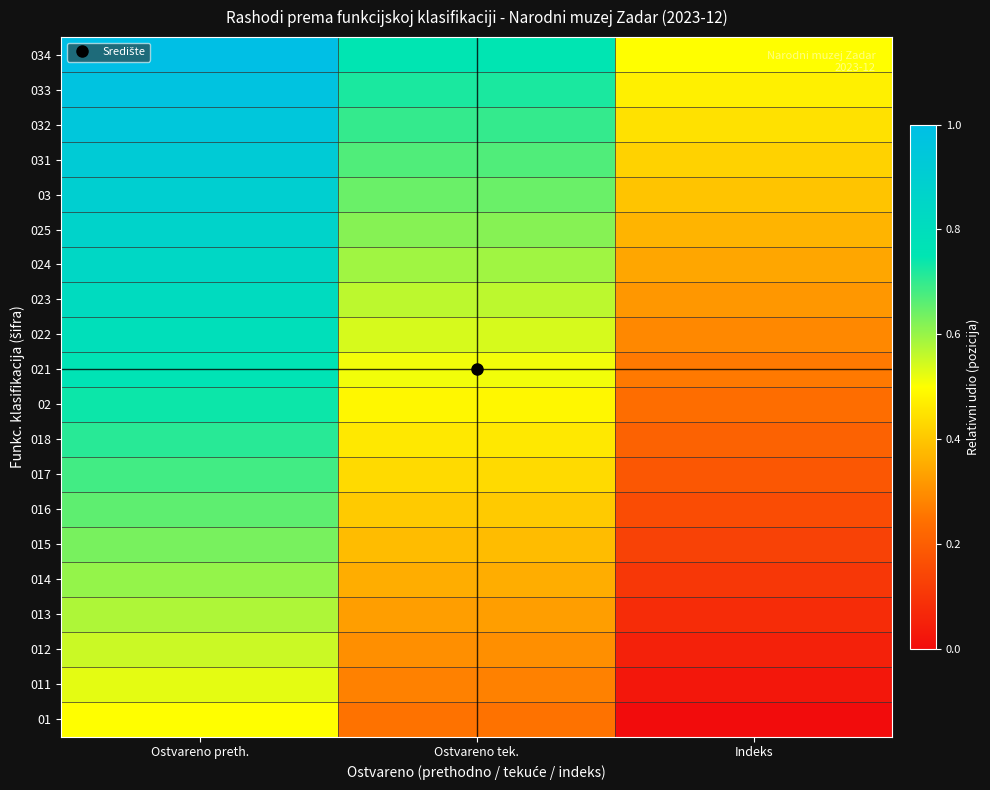

Between Ostvareno preth. and Indeks, which is larger?

Ostvareno preth.